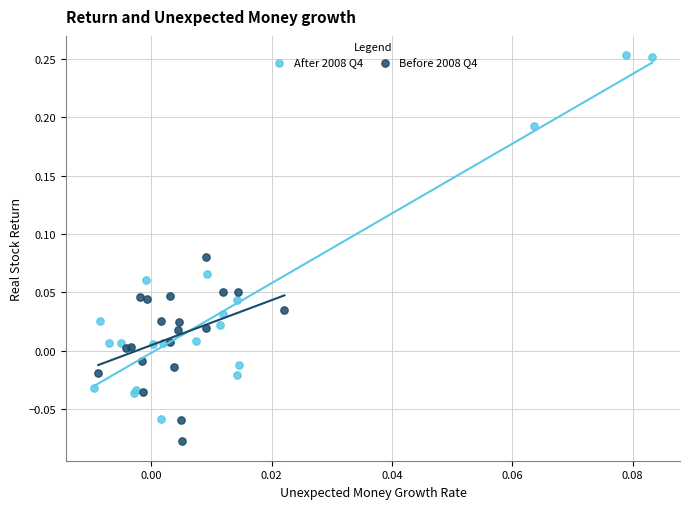

Which series has the largest Y range (max minus min)?

After 2008 Q4